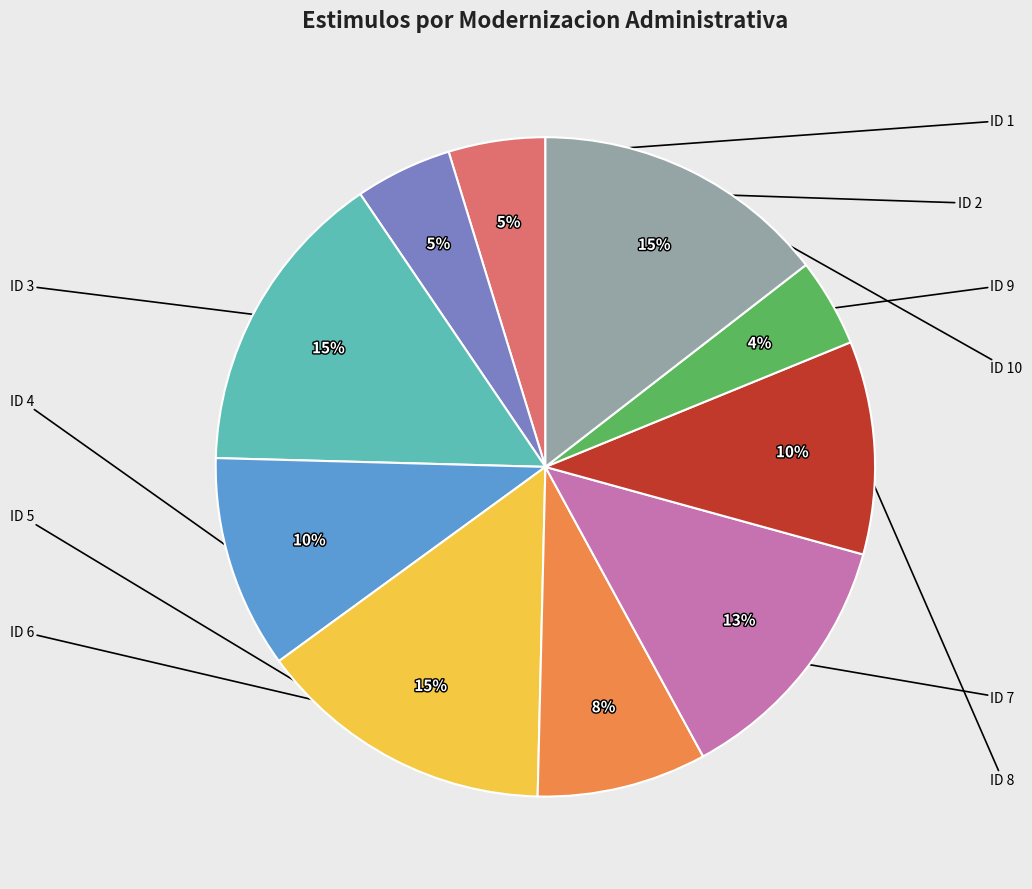

Is there a majority slice in this chart?

No